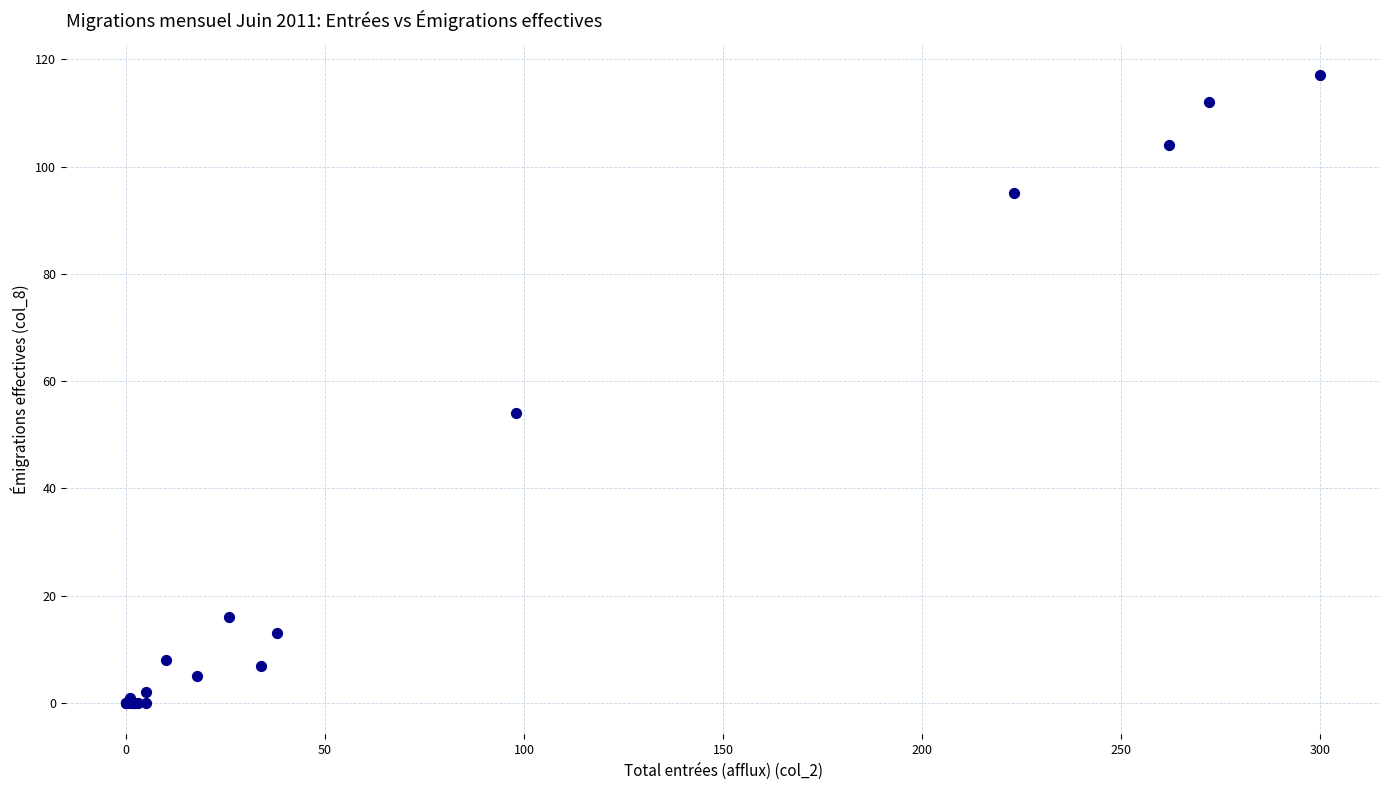

What Y value in the scatter plot is closest to 58?

54